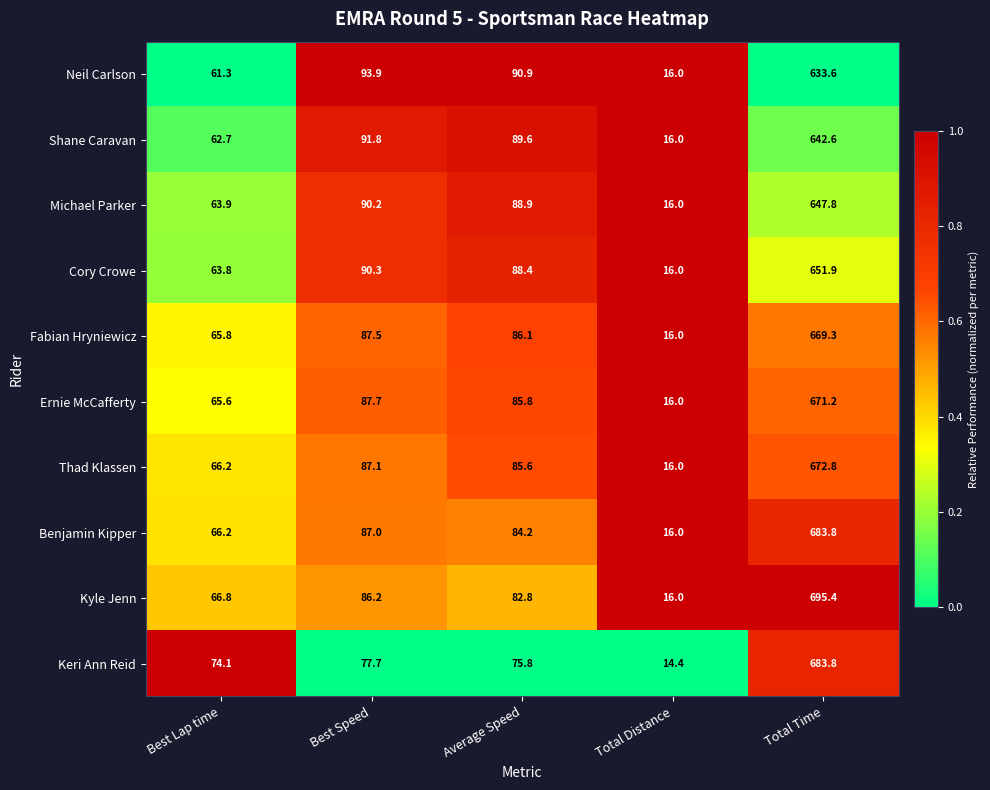

List the labels in order of Kyle Jenn value, smallest first.

Total Distance, Best Lap time, Average Speed, Best Speed, Total Time